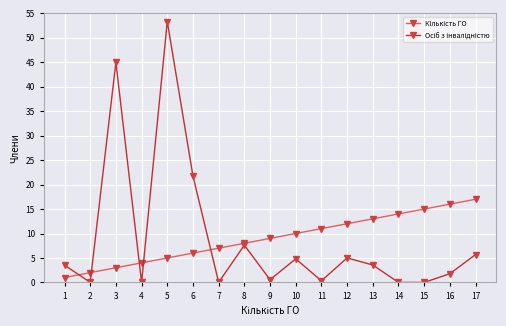

At which category is the sum across all series the highest?

5